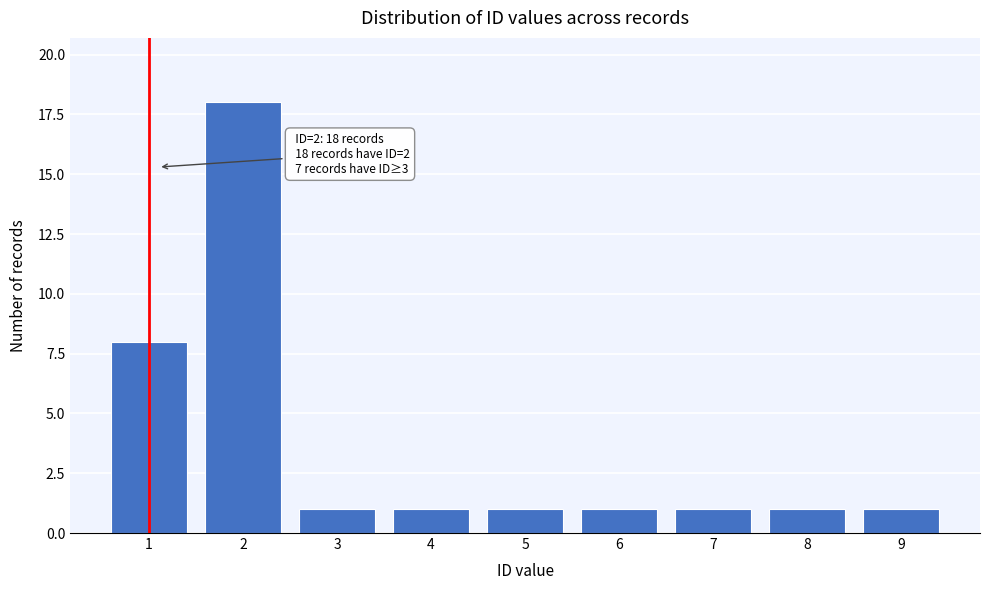

Reading left to right, what are all the values shown in this chart?

8	18	1	1	1	1	1	1	1